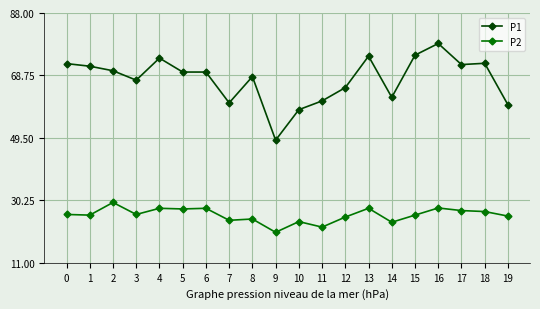

Count the number of data series in this chart.

2